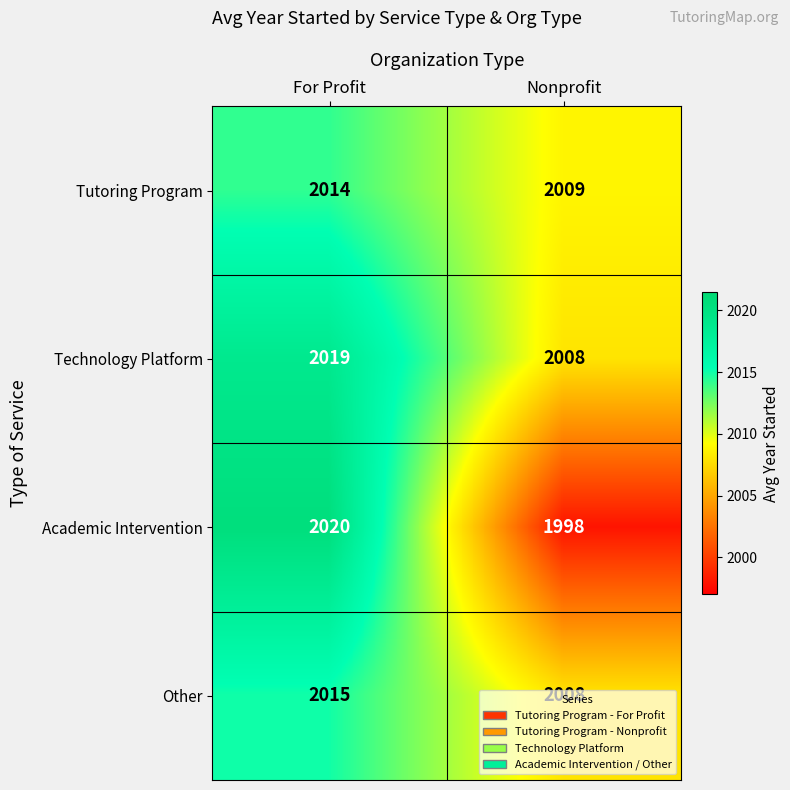

What is the sum of all Technology Platform values?

4027